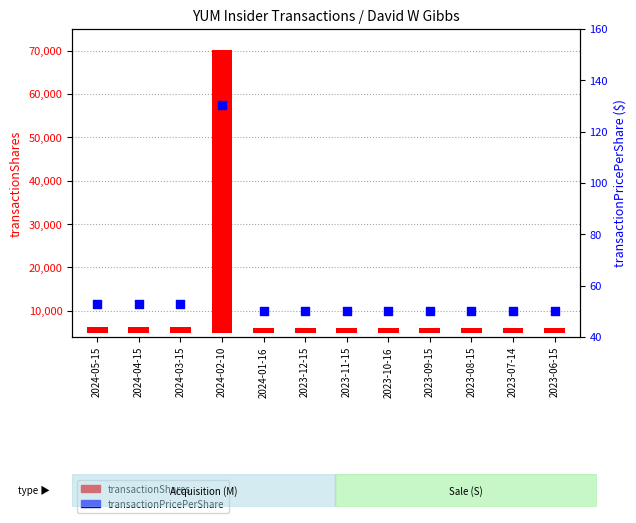

Which series reaches the maximum Y coordinate?

transactionShares